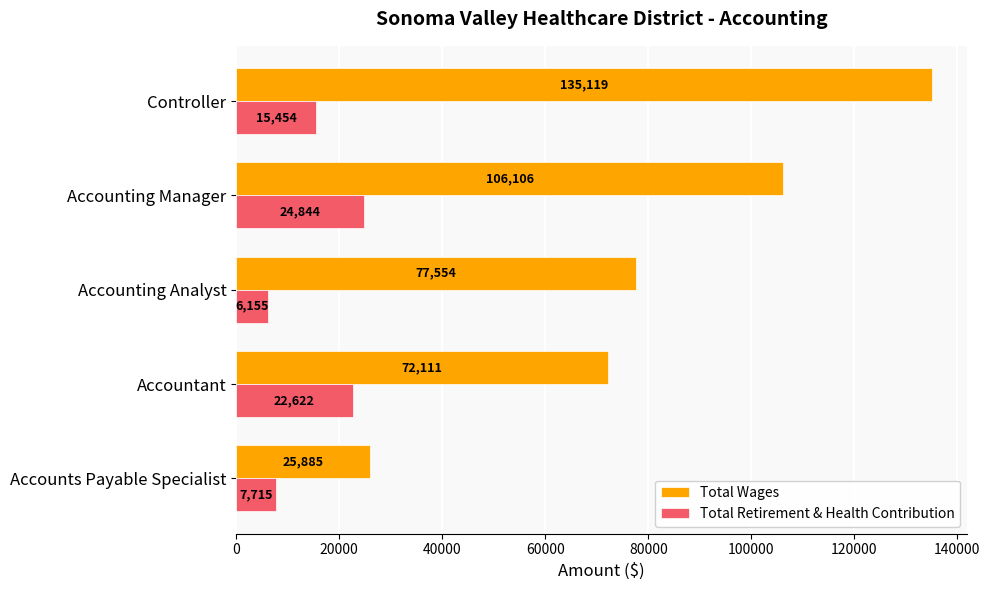

What is the greatest value displayed?

135119